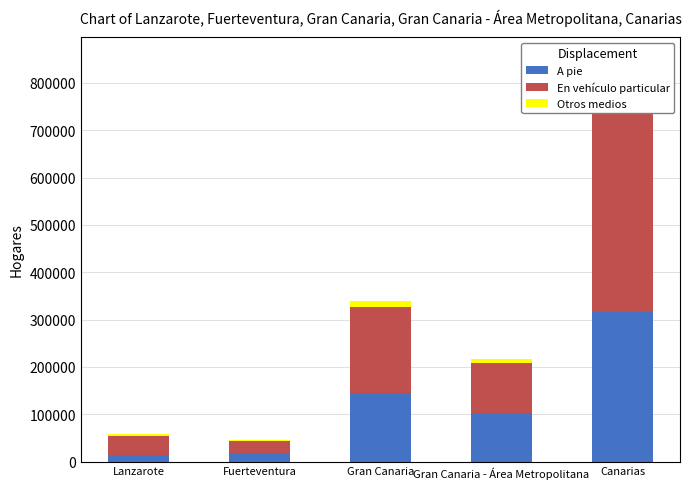

What is the label of the 3rd bar from the left?

Gran Canaria